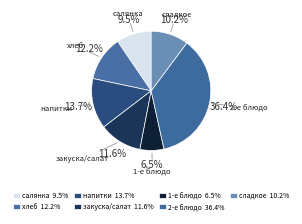

How many segments does this pie chart have?

7